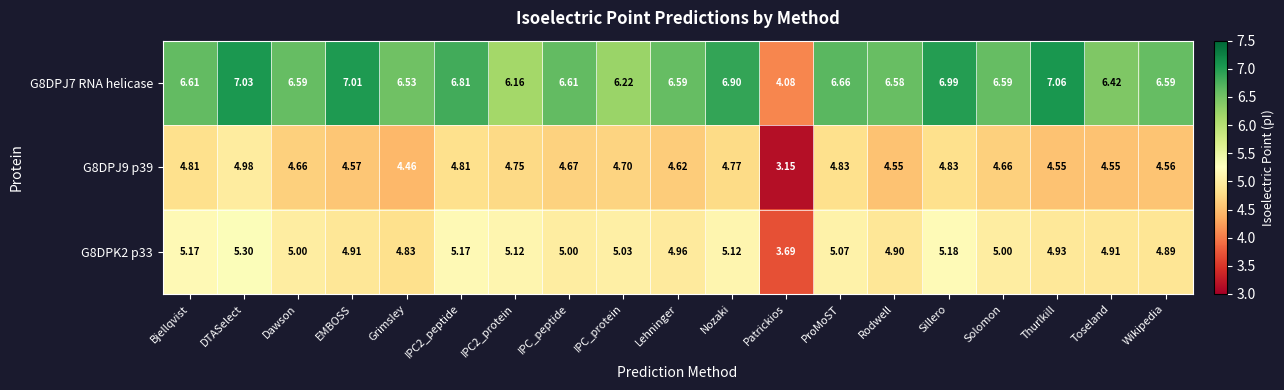

Which series has the largest range (max minus min)?

G8DPJ7 RNA helicase